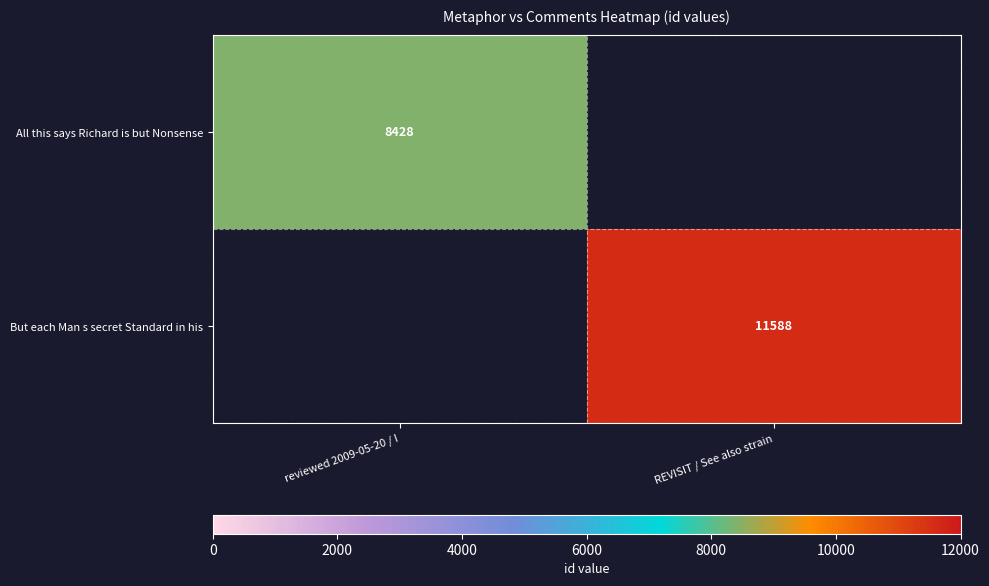

The All this says Richard is but Nonsense series shows 8428 at reviewed 2009-05-20 / I. True or false?

True